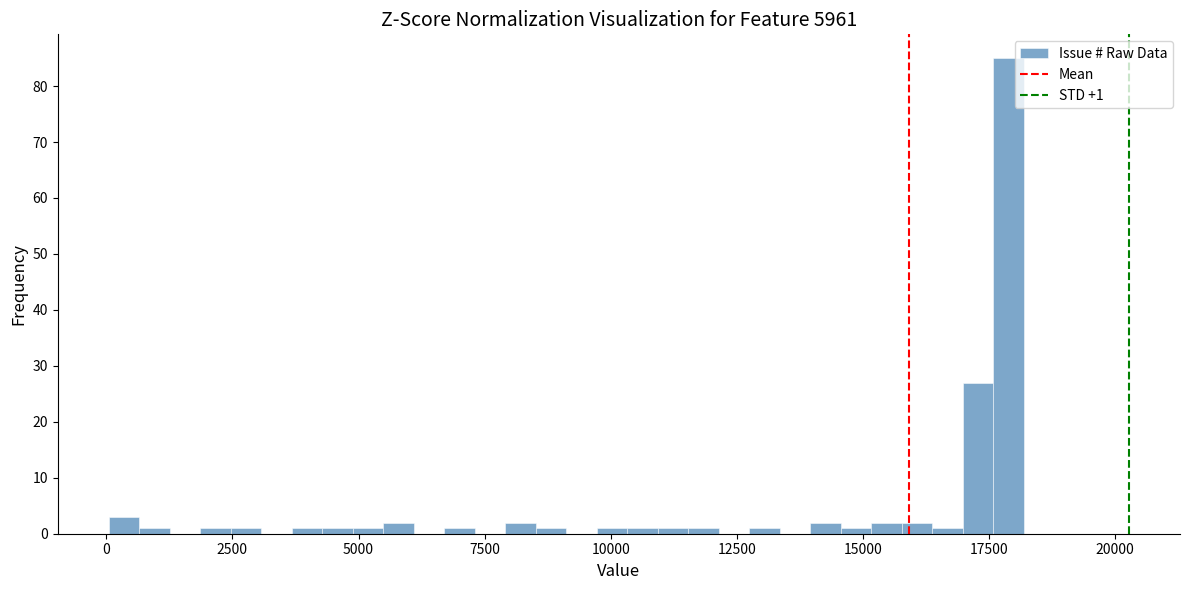

Read against the x-axis, roughly where is the centre of the tallest bar?

18000